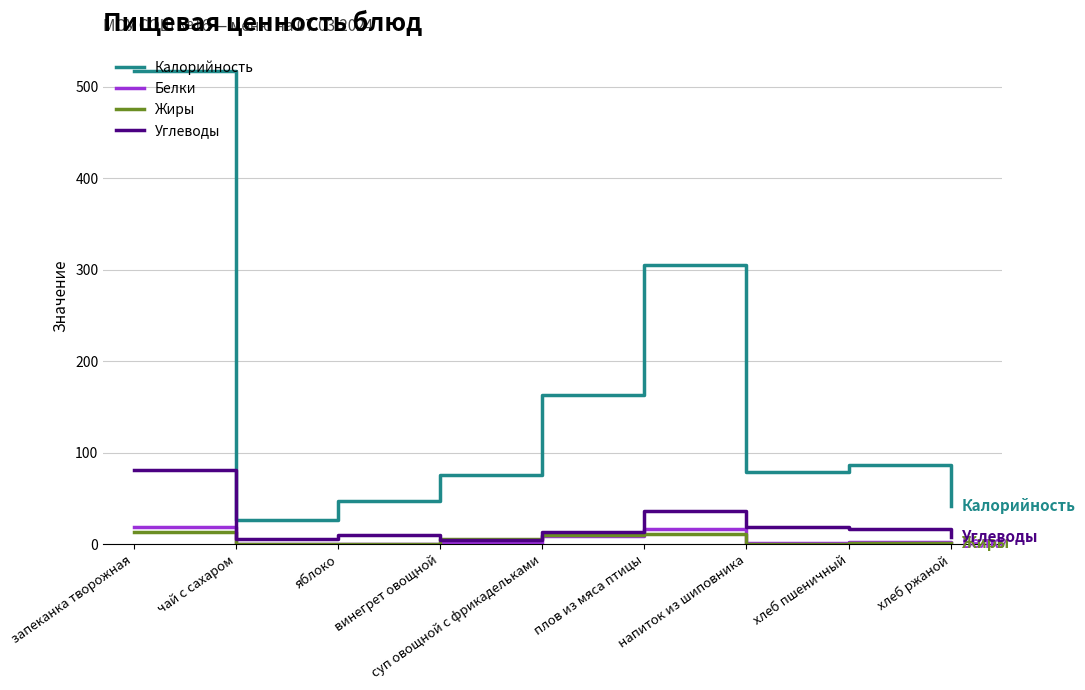

What is the highest value of the Калорийность series?

517